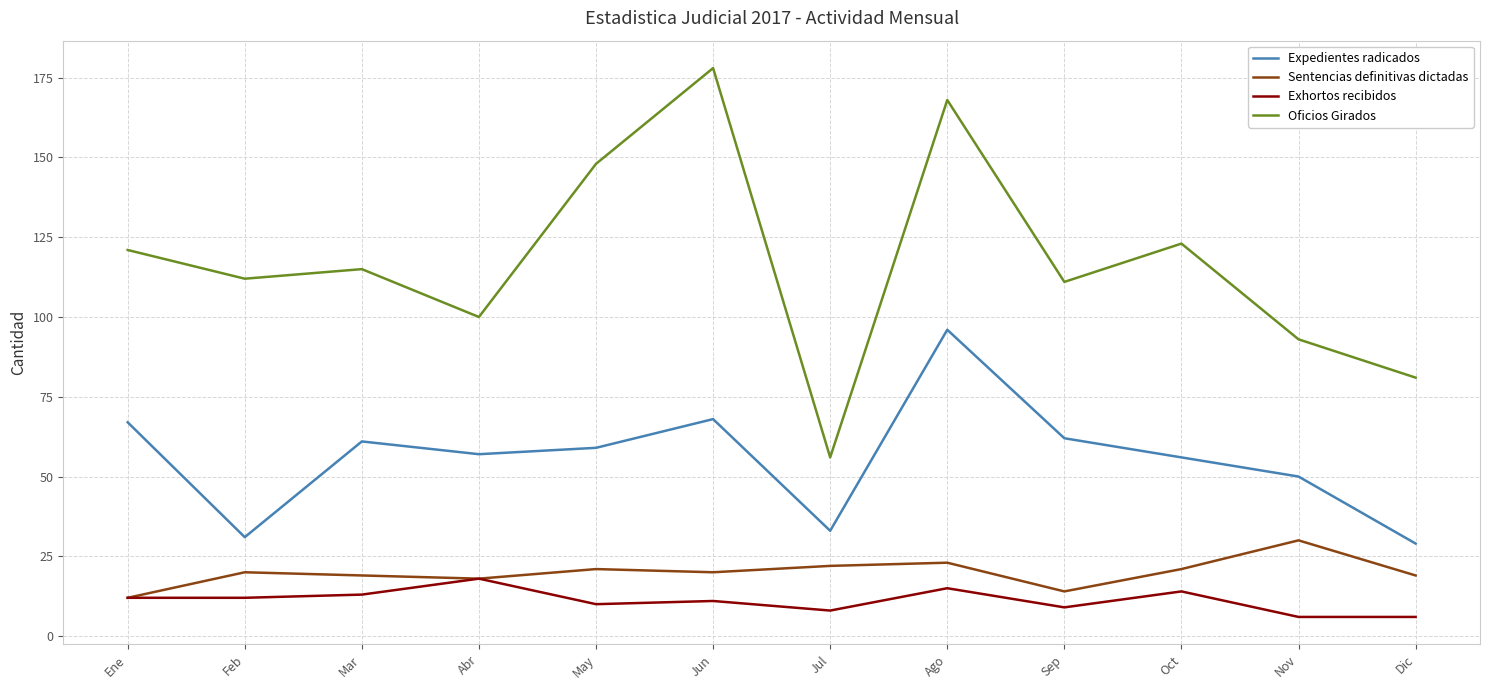

What is the spread (max minus min) of values at May?

138